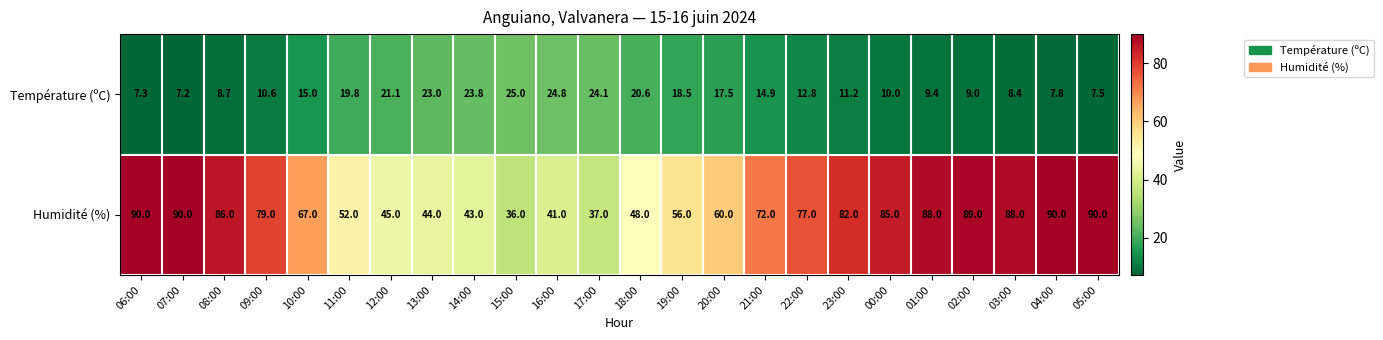

Is it true that Humidité (%) equals 64.8 at 17:00?

False